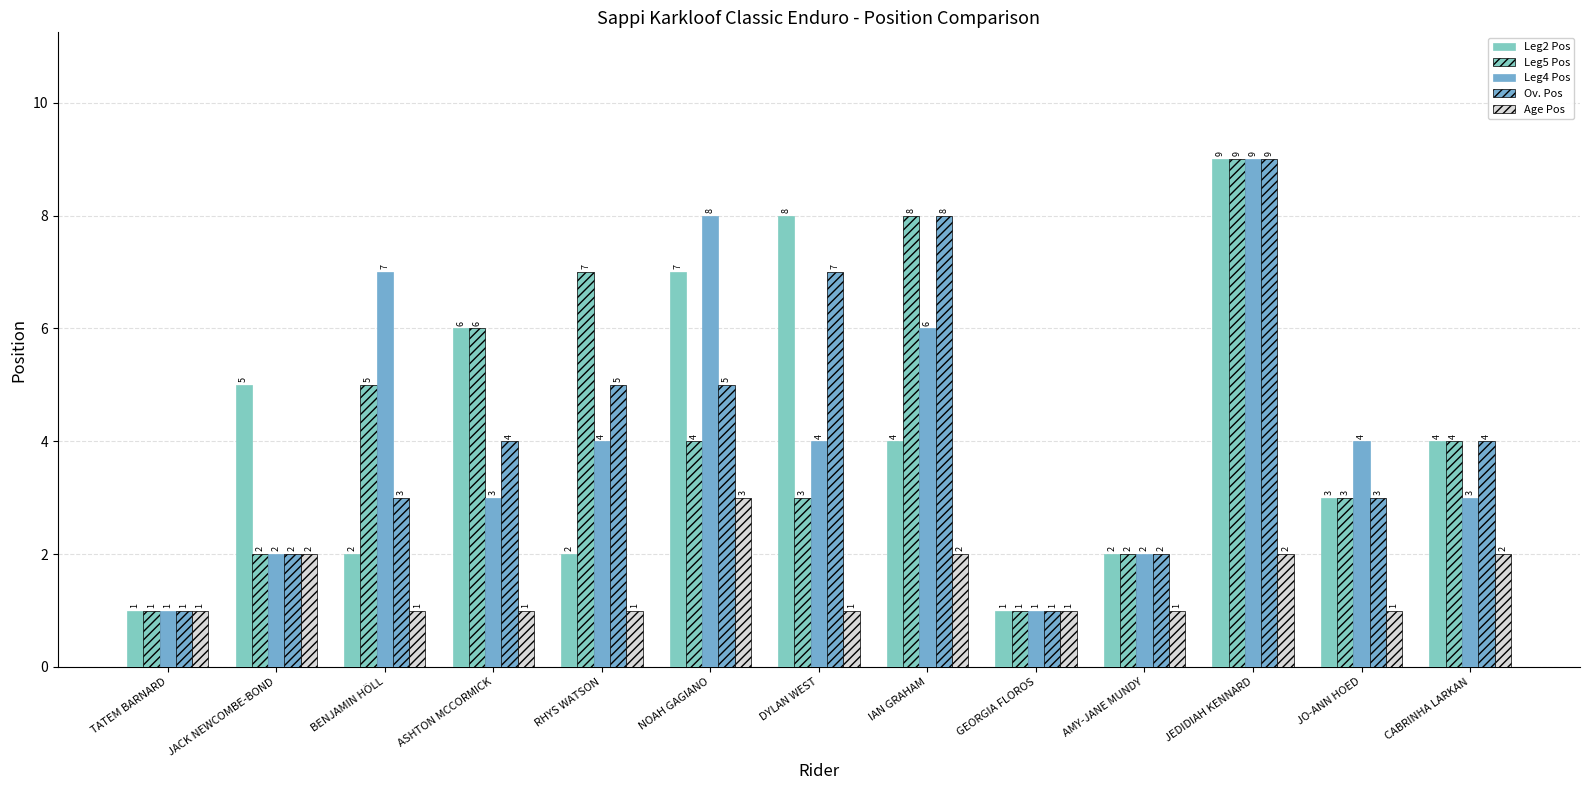

Reading right to left, transcribe all the data shown in this chart.

Leg2 Pos: 4	3	9	2	1	4	8	7	2	6	2	5	1
Leg5 Pos: 4	3	9	2	1	8	3	4	7	6	5	2	1
Leg4 Pos: 3	4	9	2	1	6	4	8	4	3	7	2	1
Ov. Pos: 4	3	9	2	1	8	7	5	5	4	3	2	1
Age Pos: 2	1	2	1	1	2	1	3	1	1	1	2	1